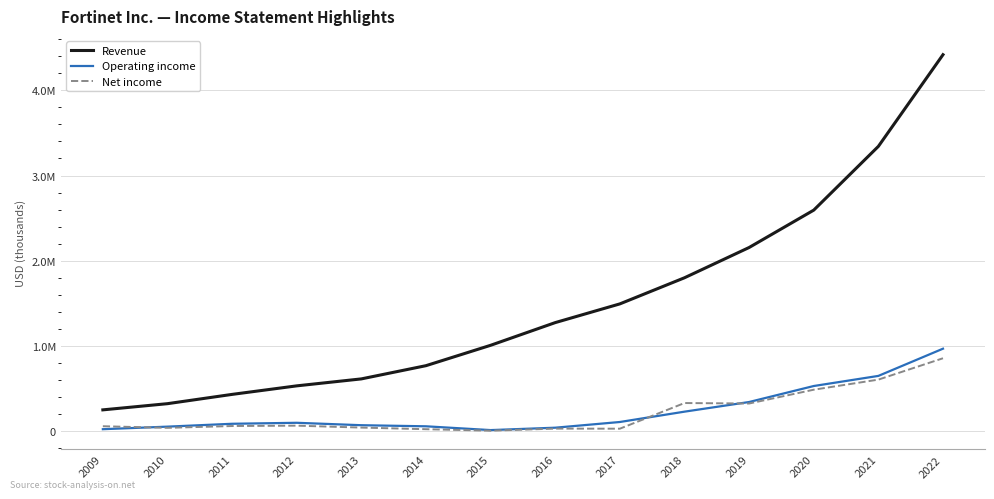

What are all the series names shown in the legend?

Revenue, Operating income, Net income